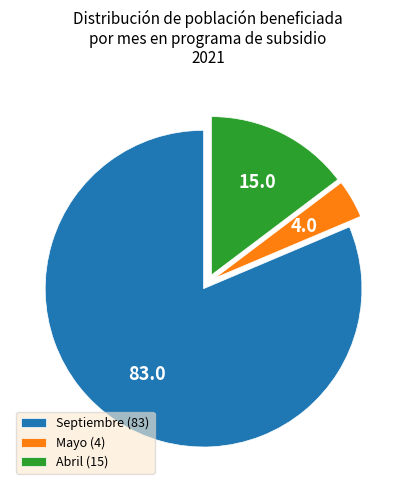

What is the largest slice in the pie chart?

Septiembre (83)